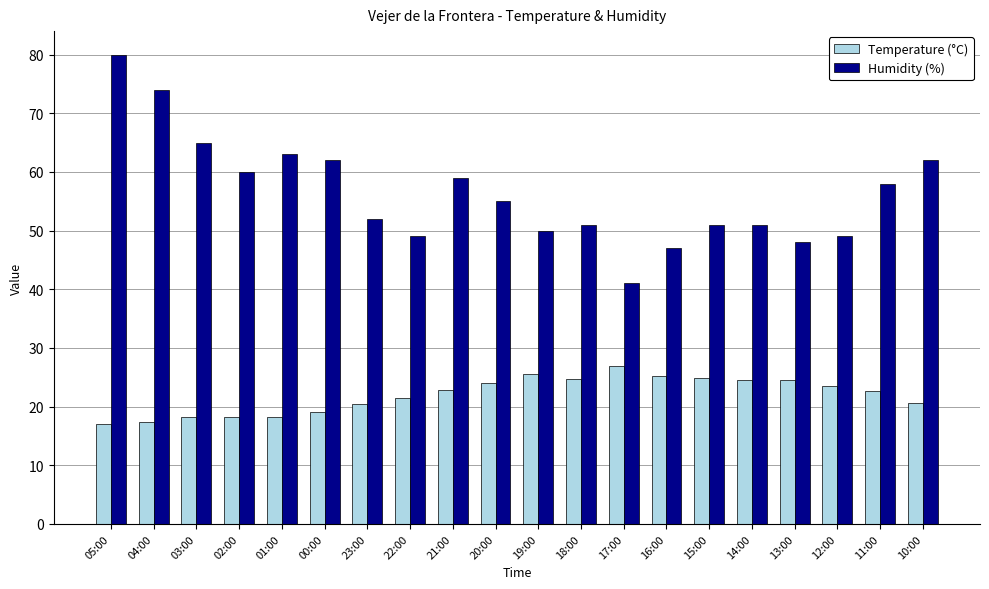

What is the spread (max minus min) of values at 10:00?

41.4